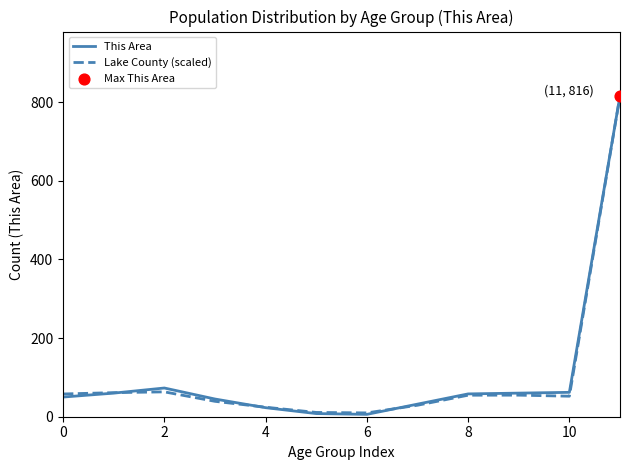

What is the maximum value for This Area?

816.0